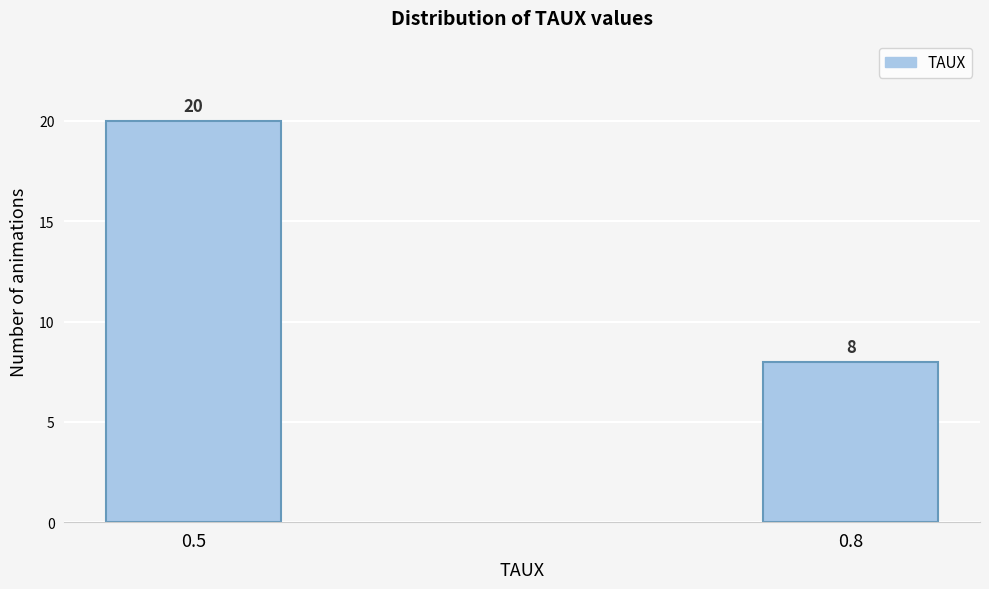

Reading left to right, what are all the values shown in this chart?

0.5=20	0.8=8